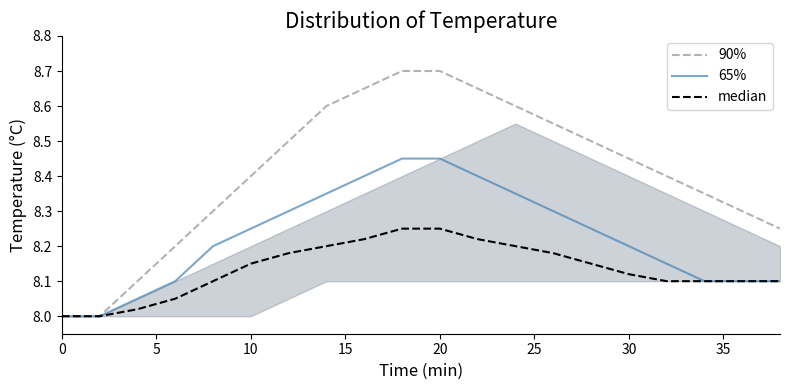

Rank the series by their average value, from highest to lowest.

90%, 65%, median